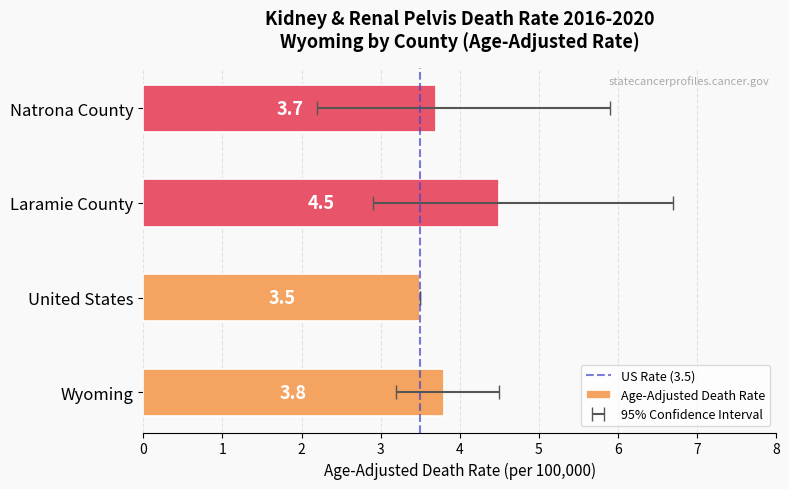

Which series has the largest range (max minus min)?

Upper CI